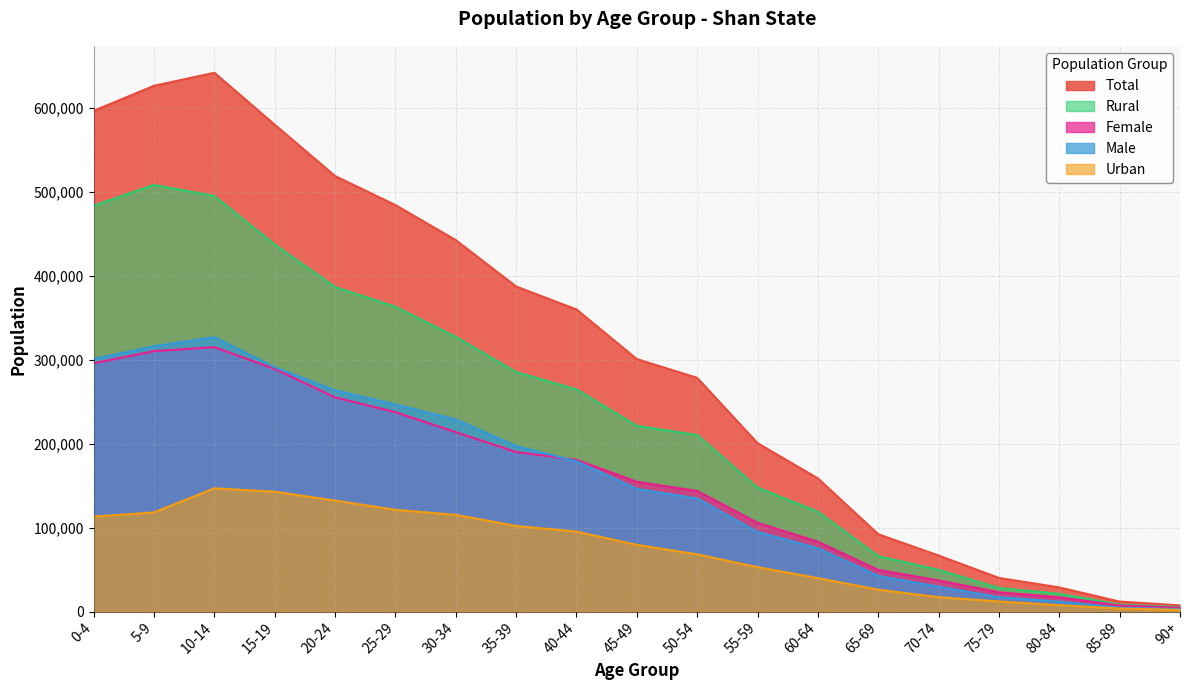

How many data points does each series have?

19